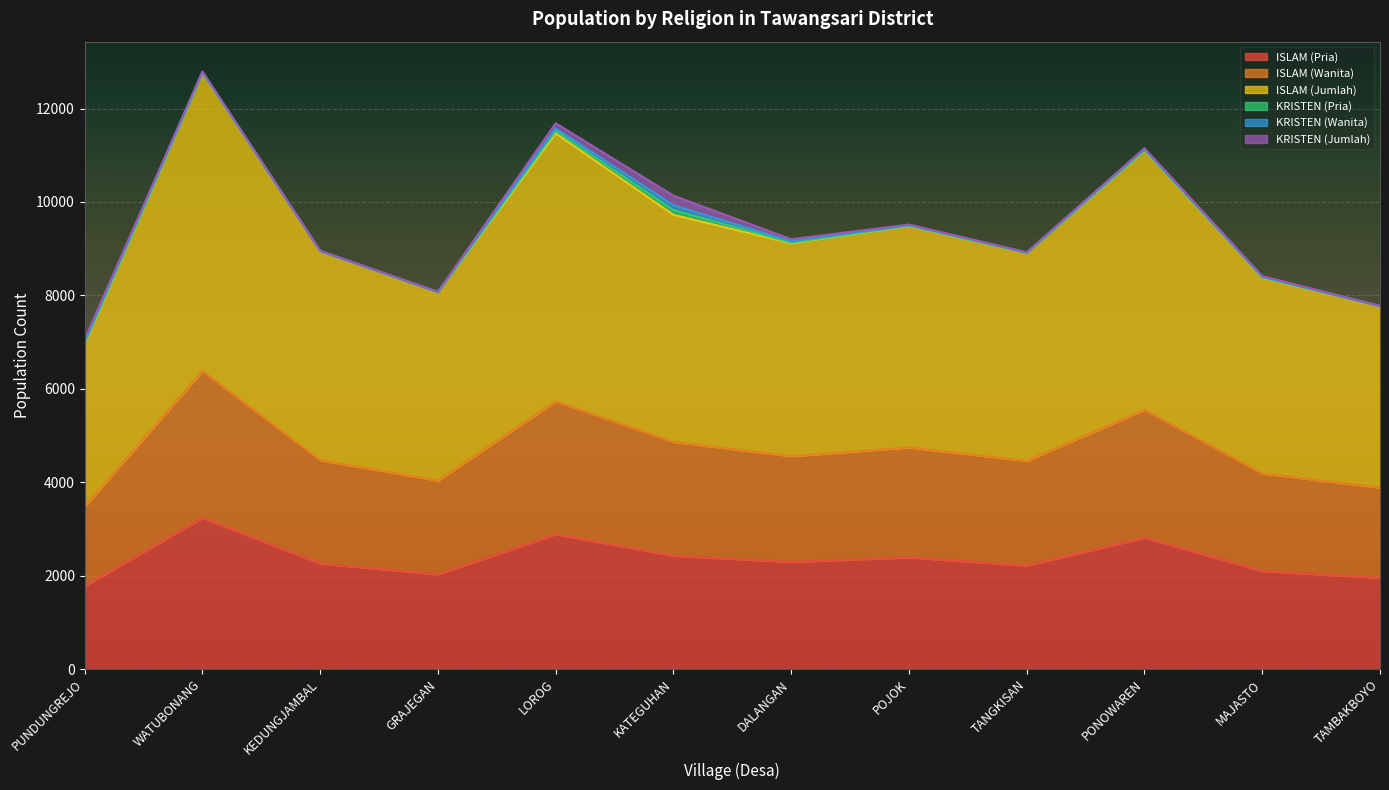

At which category does ISLAM (Wanita) reach its first local peak?

WATUBONANG